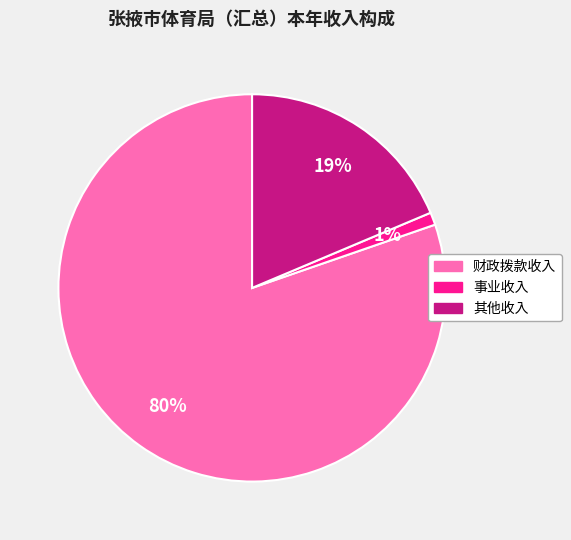

Between 财政拨款收入 and 其他收入, which is larger?

财政拨款收入